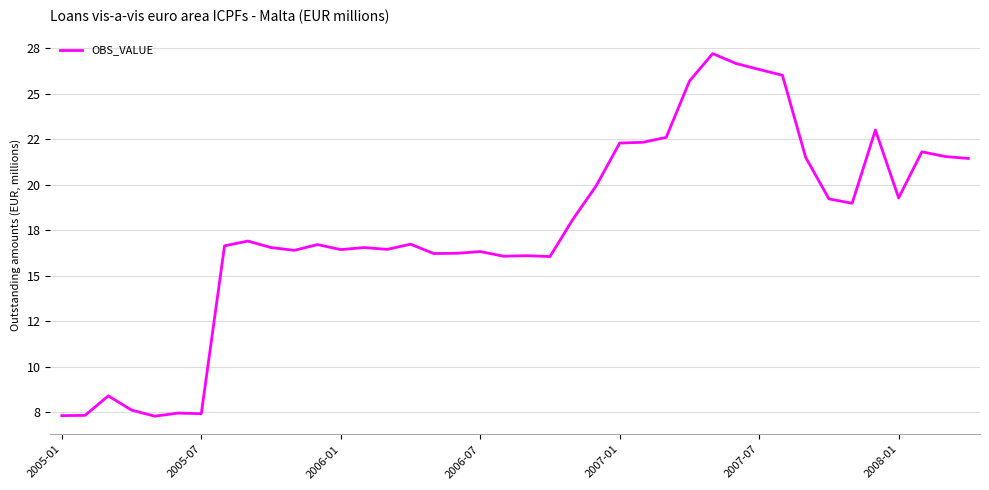

Does the chart have visible grid lines?

Yes